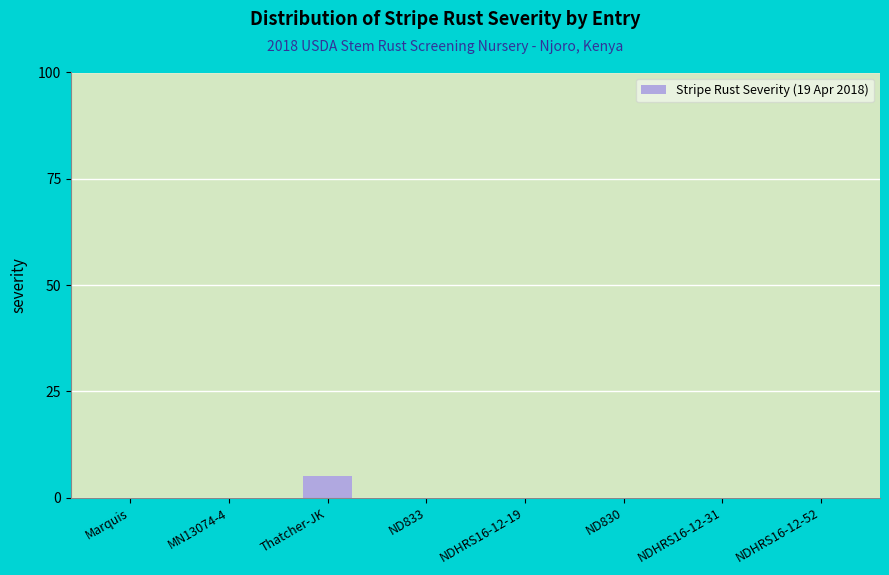

The value at NDHRS16-12-52 is 0. True or false?

True